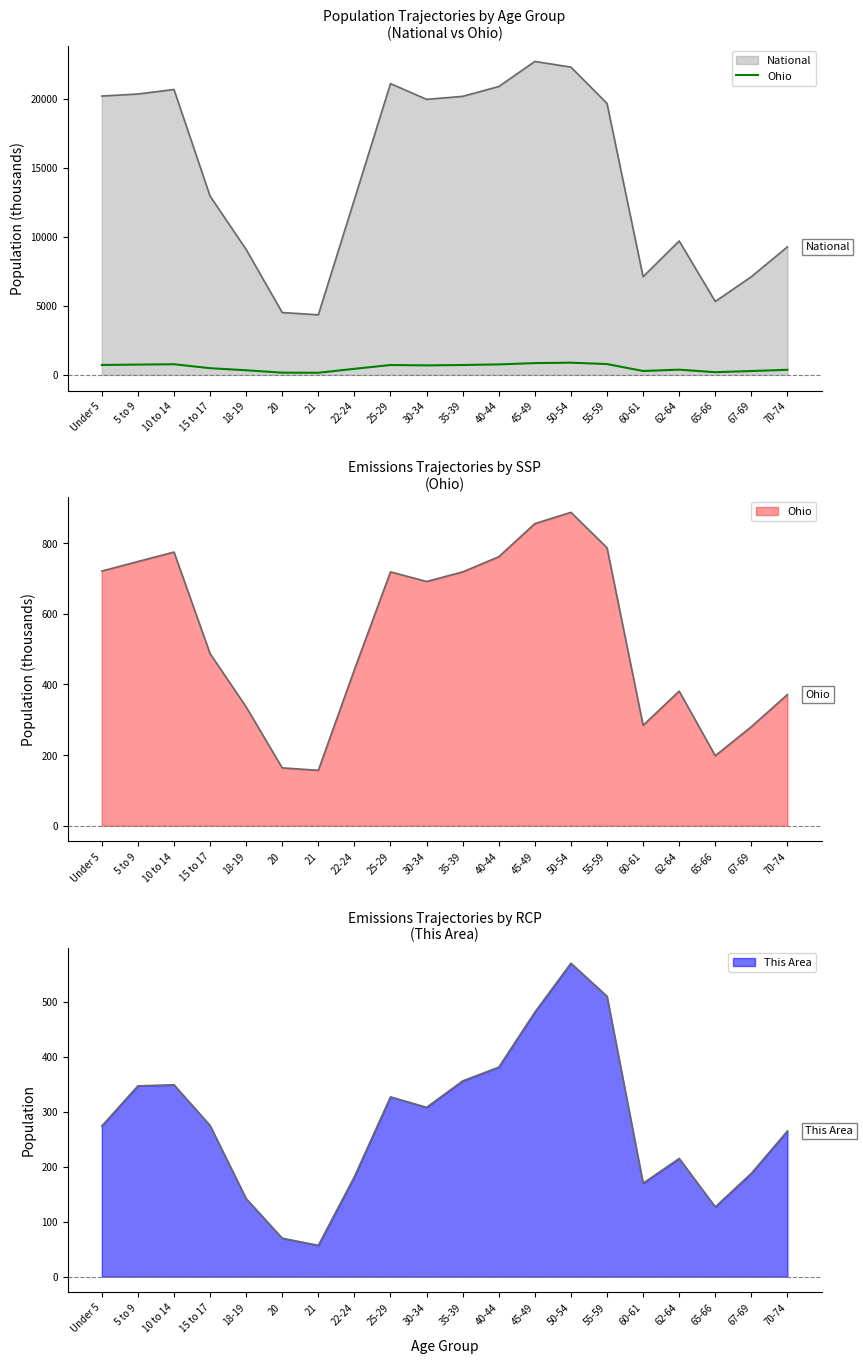

Does the chart display data point markers on the line(s)?

No